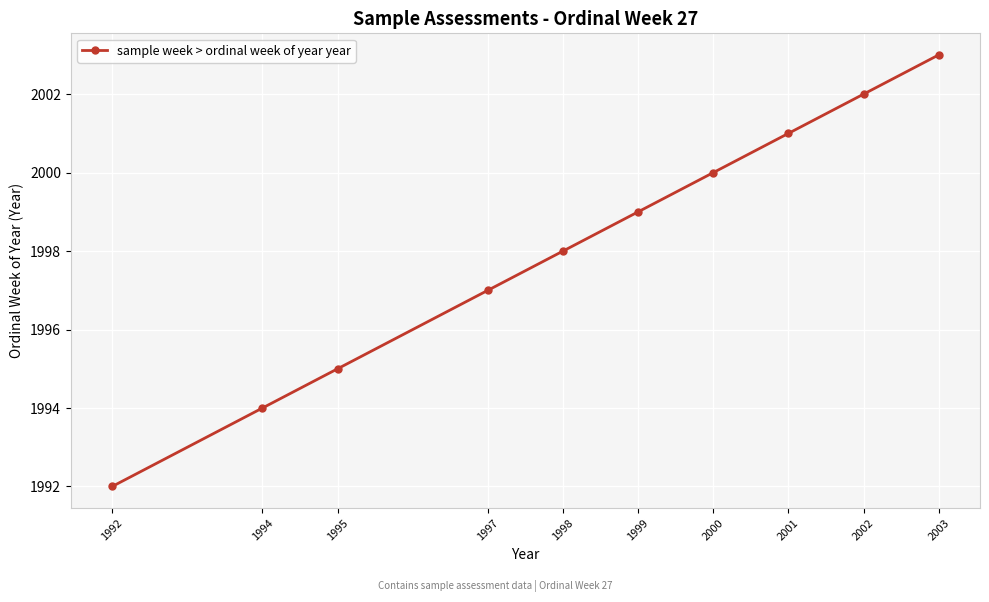

True or false: the data shows 693 at 1999.

False